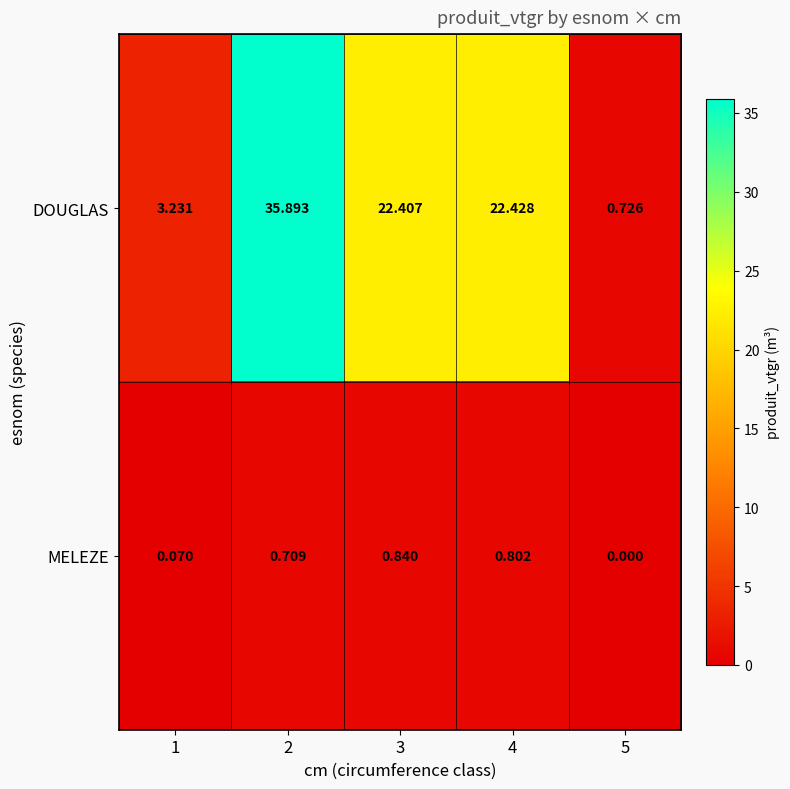

List the series in order of their overall mean, highest first.

DOUGLAS, MELEZE